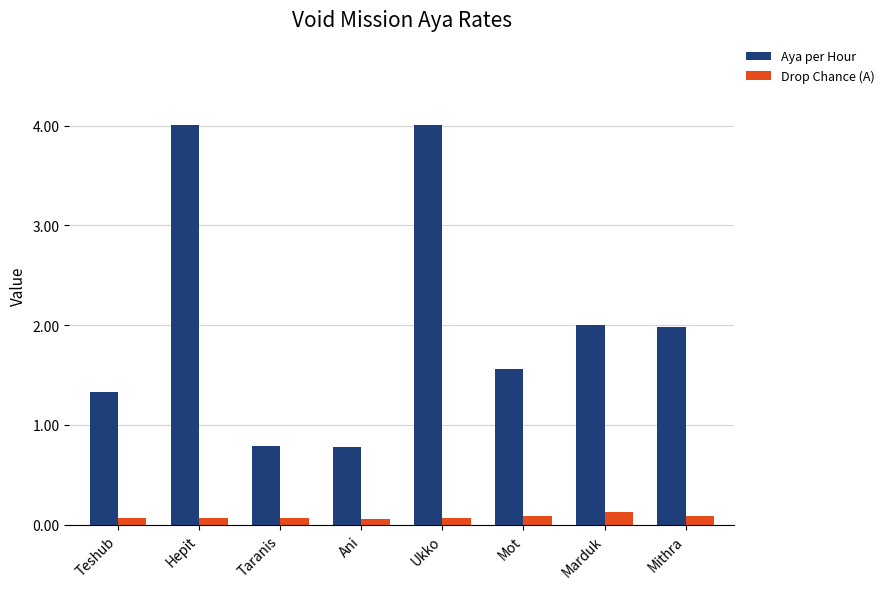

Reading right to left, what are all the values shown in this chart?

Aya per Hour: Mithra=2.0	Marduk=2.0	Mot=1.6	Ukko=4.0	Ani=0.8	Taranis=0.8	Hepit=4.0	Teshub=1.3
Drop Chance (A): Mithra=0.1	Marduk=0.1	Mot=0.1	Ukko=0.1	Ani=0.1	Taranis=0.1	Hepit=0.1	Teshub=0.1